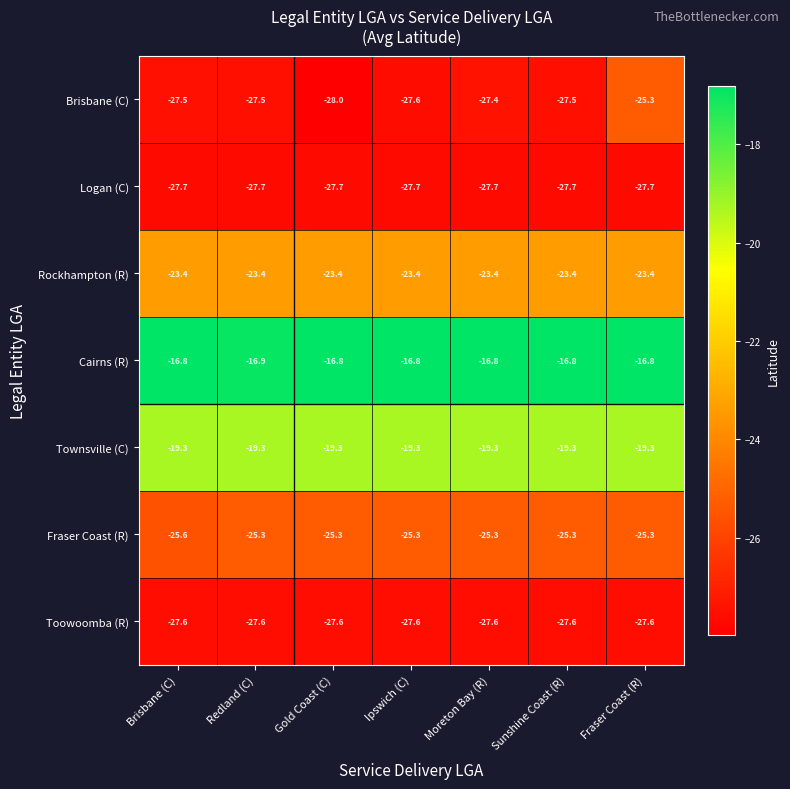

Between Gold Coast (C) and Fraser Coast (R), which series saw the biggest shift?

Brisbane (C)